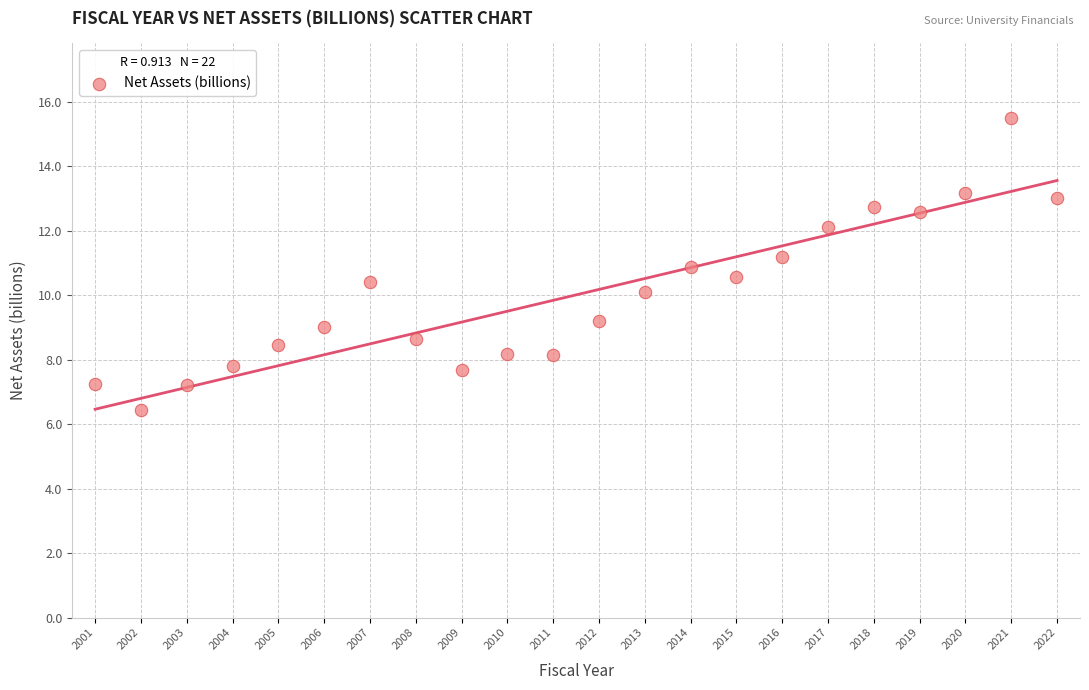

What is the range of X values (max minus min)?

21.0